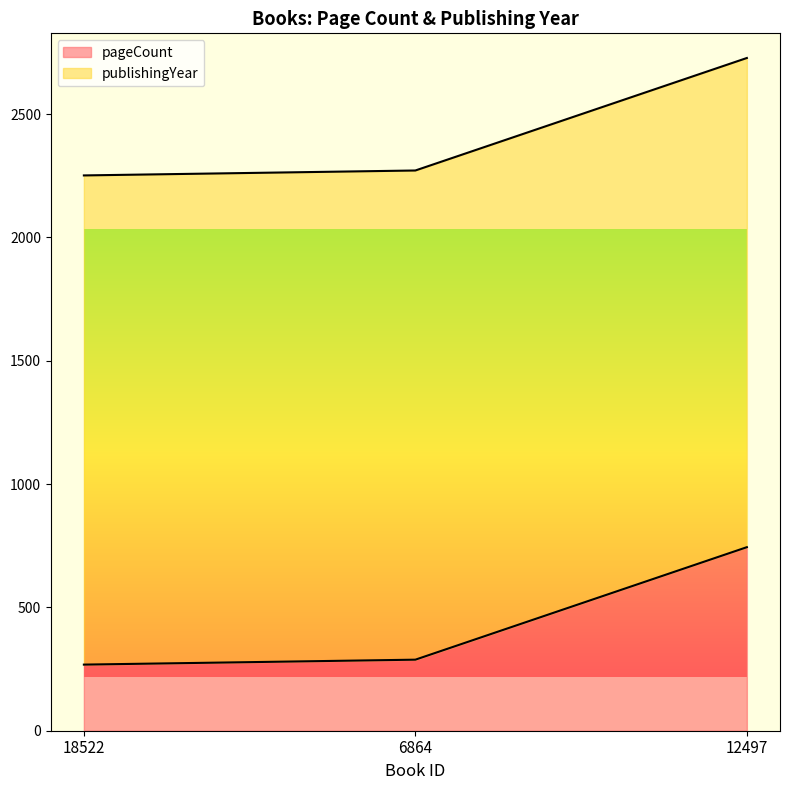

Is it true that the value at 6864 is 288?

True